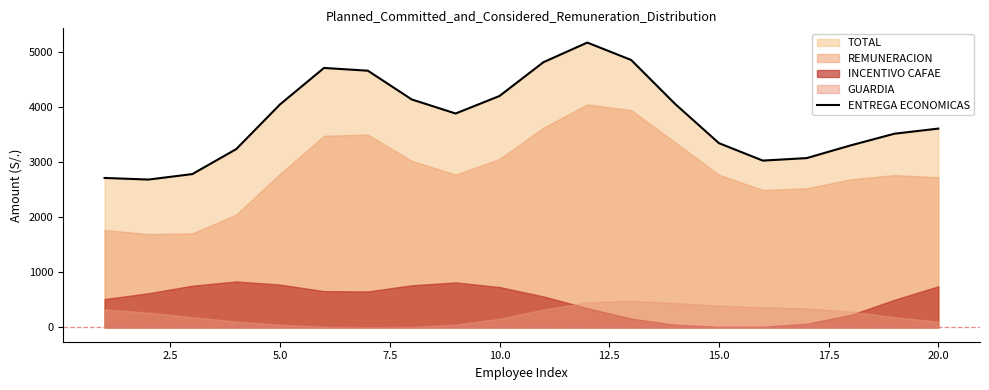

What is the maximum value for ENTREGA ECONOMICAS?

5168.6